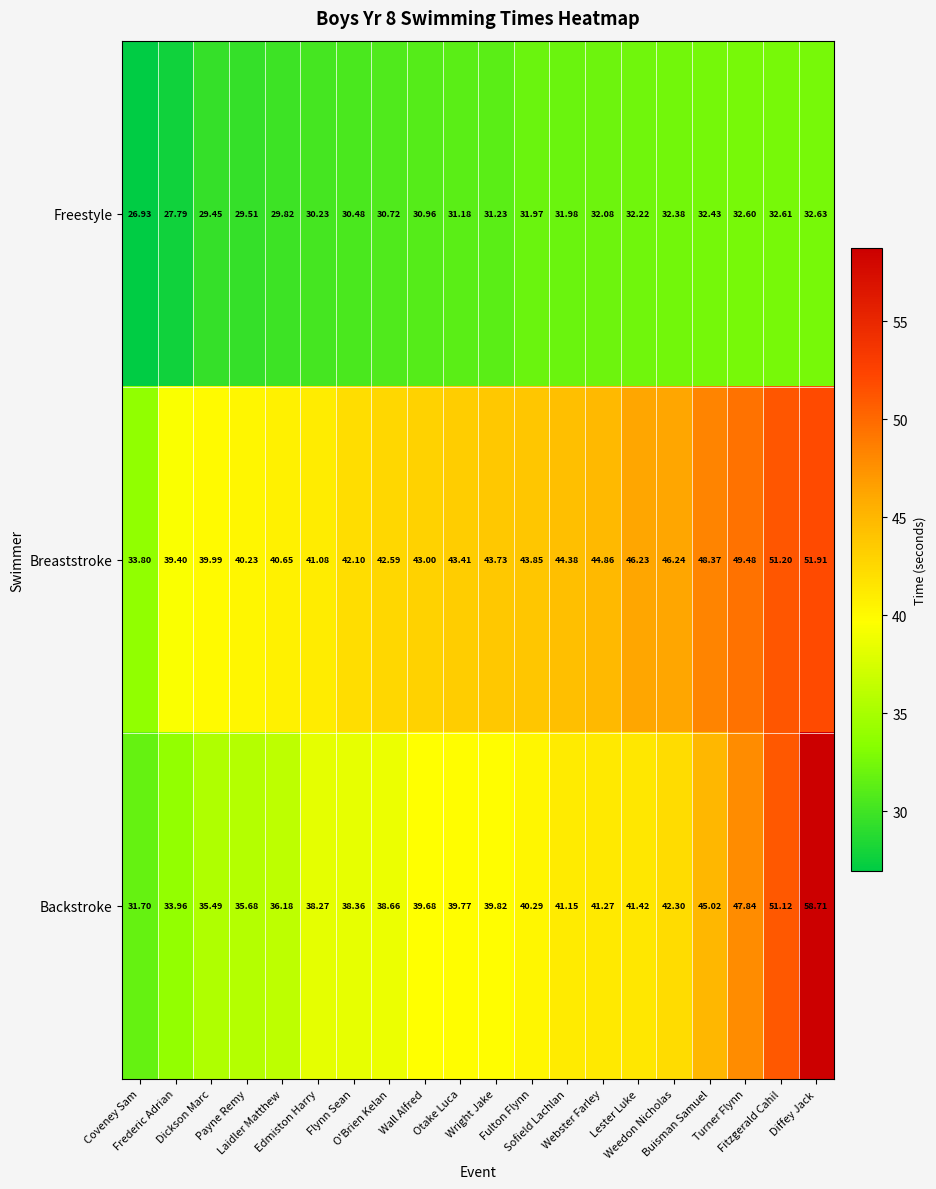

Which series has the largest total across all categories?

Breaststroke